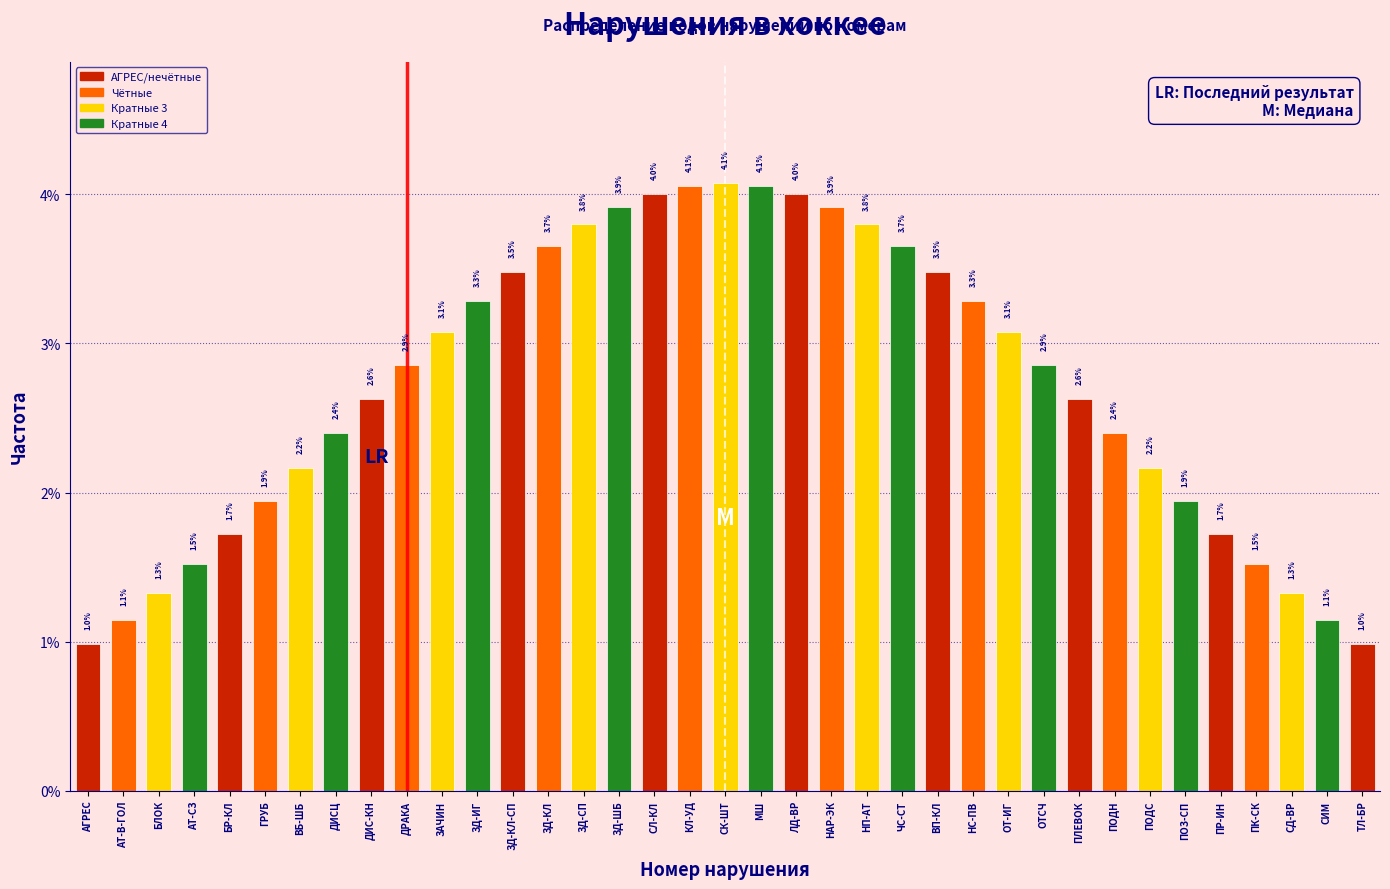

Reading right to left, what are all the values shown in this chart?

ТЛ-БР=1.0	СИМ=1.1	СД-ВР=1.3	ПК-СК=1.5	ПР-ИН=1.7	ПОЗ-СП=1.9	ПОДС=2.2	ПОДН=2.4	ПЛЕВОК=2.6	ОТСЧ=2.9	ОТ-ИГ=3.1	НС-ПВ=3.3	ВП-КЛ=3.5	ЧС-СТ=3.7	НП-АТ=3.8	НАР-ЭК=3.9	ЛД-ВР=4.0	МШ=4.1	СК-ШТ=4.1	КЛ-УД=4.1	СЛ-КЛ=4.0	ЗД-ШБ=3.9	ЗД-СП=3.8	ЗД-КЛ=3.7	ЗД-КЛ-СП=3.5	ЗД-ИГ=3.3	ЗАЧИН=3.1	ДРАКА=2.9	ДИС-КН=2.6	ДИСЦ=2.4	ВБ-ШБ=2.2	ГРУБ=1.9	БР-КЛ=1.7	АТ-СЗ=1.5	БЛОК=1.3	АТ-В-ГОЛ=1.1	АГРЕС=1.0